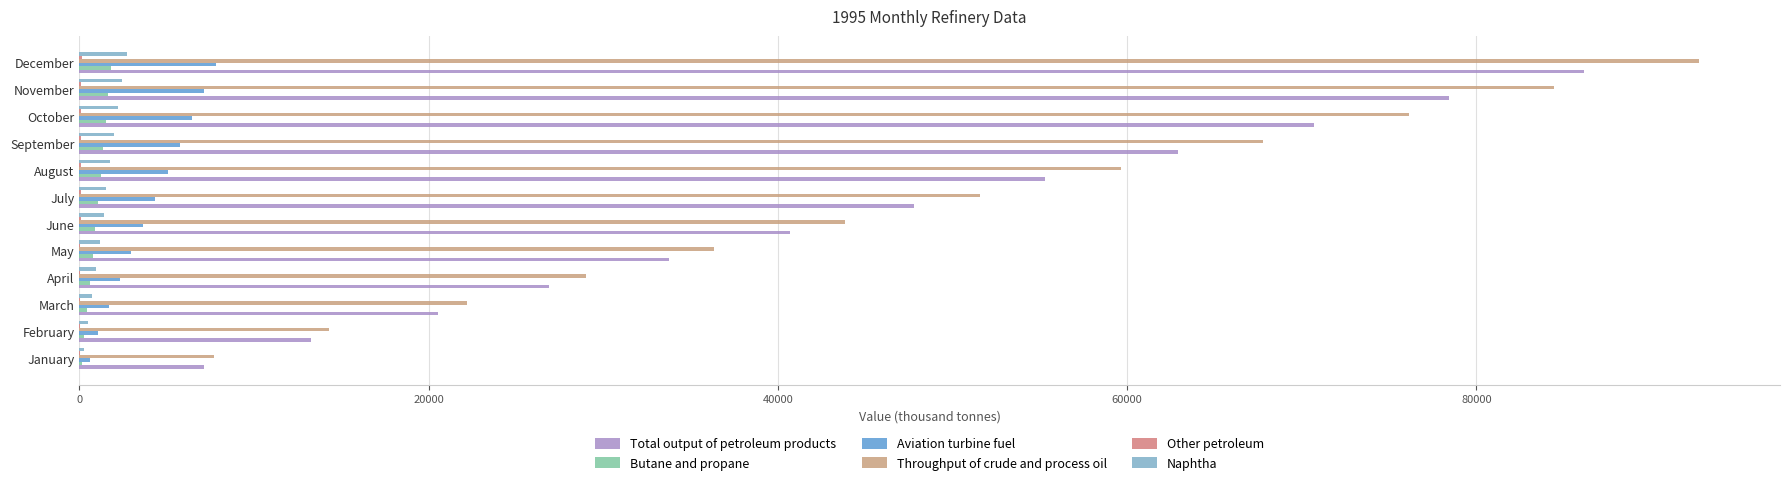

What is the value of the Aviation turbine fuel bar at the 8th from the left?

5091.0